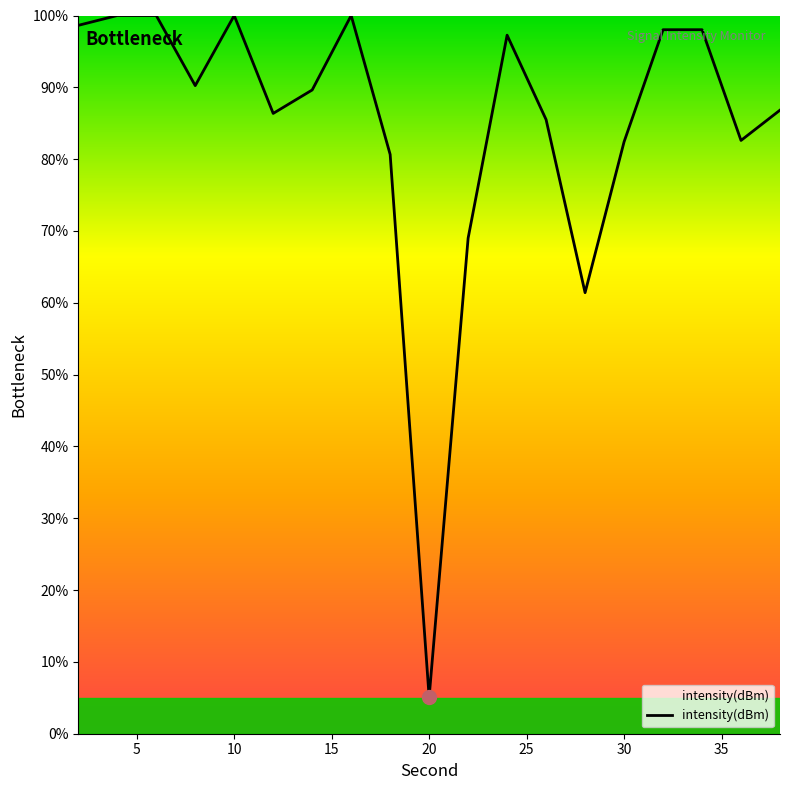

What is the difference between the maximum and minimum values?

94.9